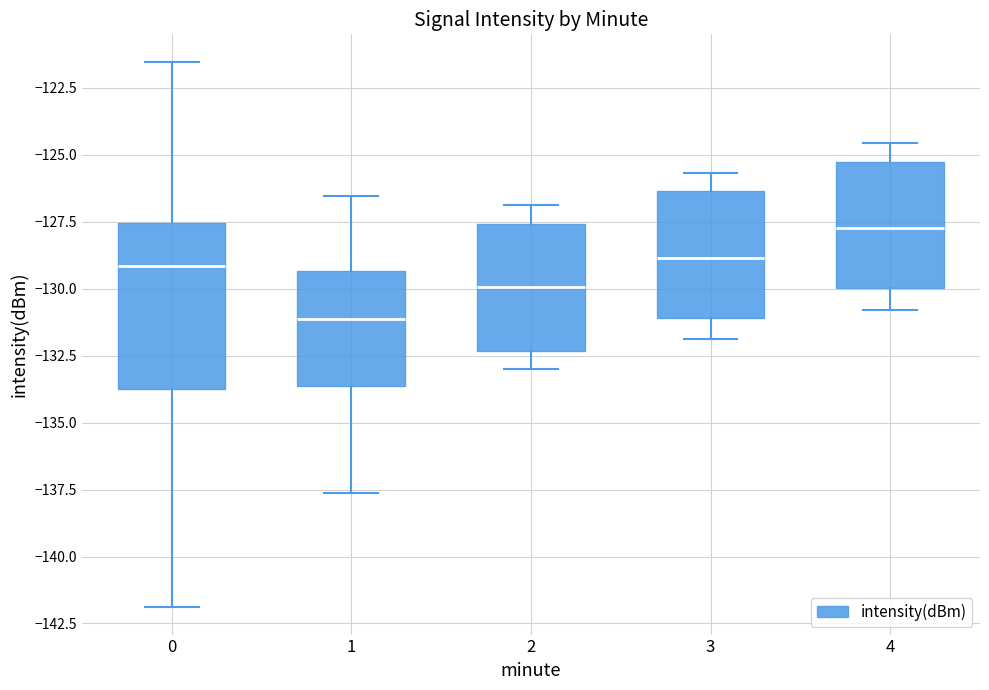

Reading left to right, transcribe this box plot: for each box, give where its median line is, the range the box spans, and where its two whiskers end, as read against the y-axis. The values are not printed on the chart, so give them approximately, as read against the axis.

0: median -129.0, box -134.0 to -127.5, whiskers -142.0 to -121.5
1: median -131.0, box -133.5 to -129.5, whiskers -137.5 to -126.5
2: median -130.0, box -132.5 to -127.5, whiskers -133.0 to -127.0
3: median -129.0, box -131.0 to -126.5, whiskers -132.0 to -125.5
4: median -127.5, box -130.0 to -125.5, whiskers -131.0 to -124.5